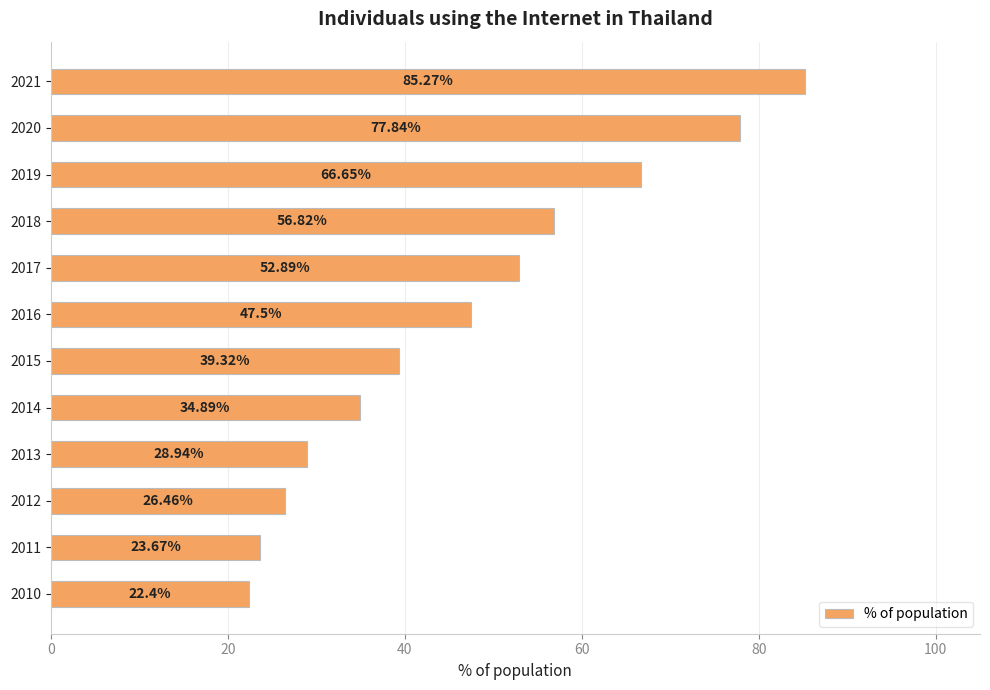

Which has a higher value, 2011 or 2020?

2020